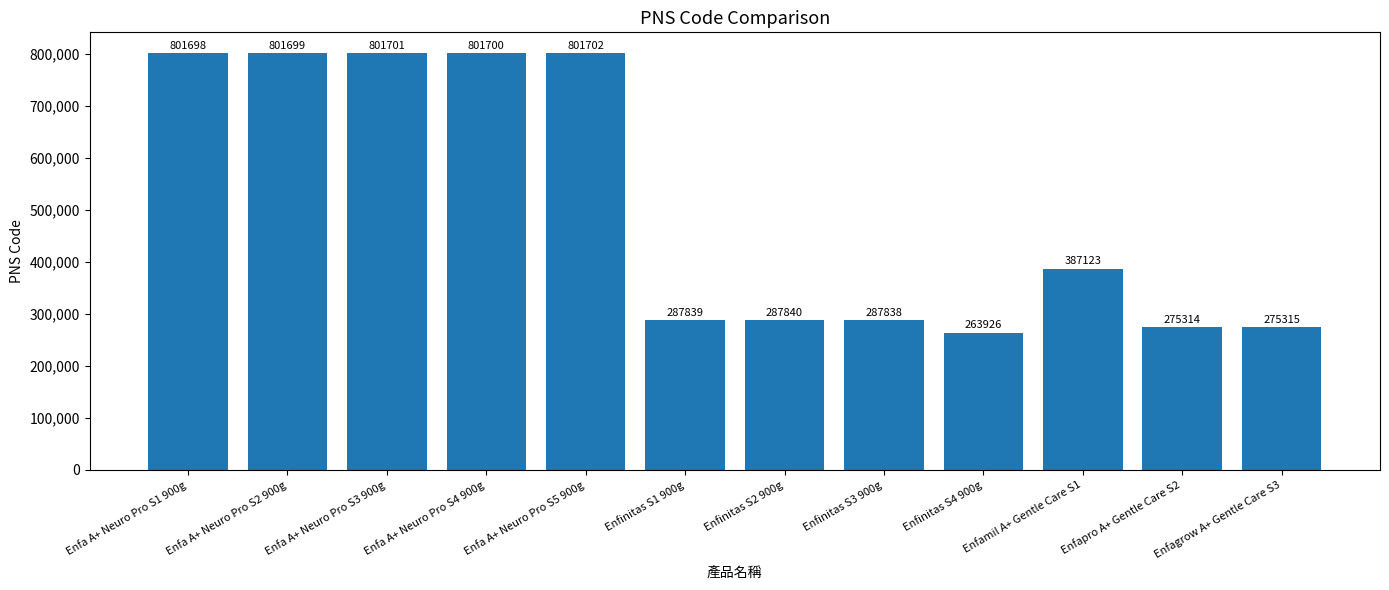

Reading left to right, what are all the values shown in this chart?

801698	801699	801701	801700	801702	287839	287840	287838	263926	387123	275314	275315